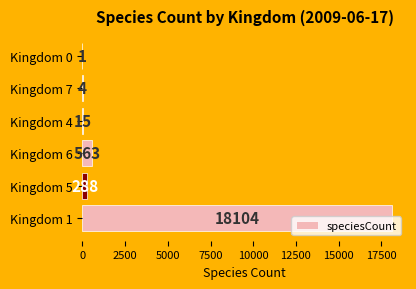

What is the greatest value displayed?

18104